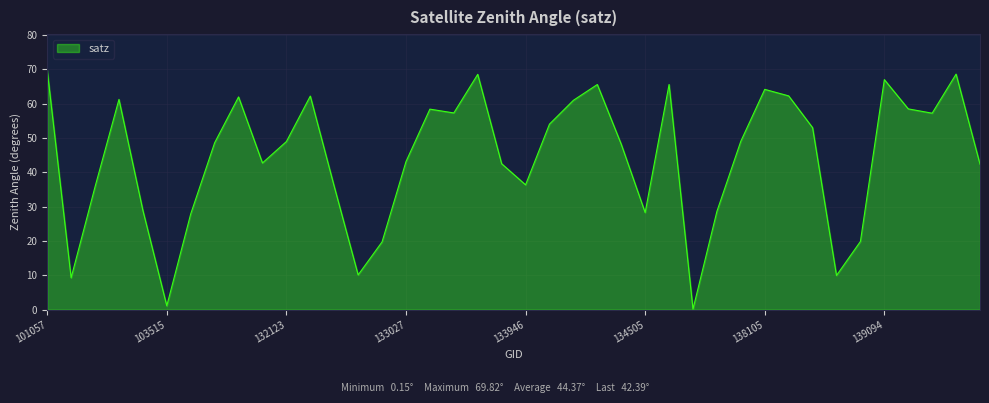

What is the greatest value displayed?

69.8